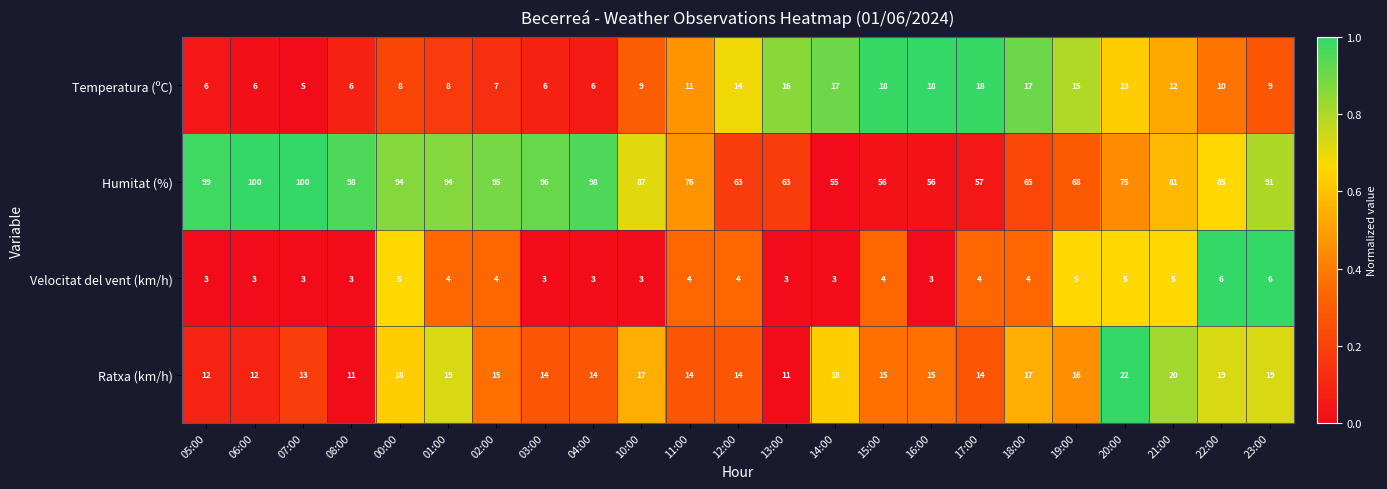

The value of Velocitat del vent (km/h) at 22:00 is 6. True or false?

True